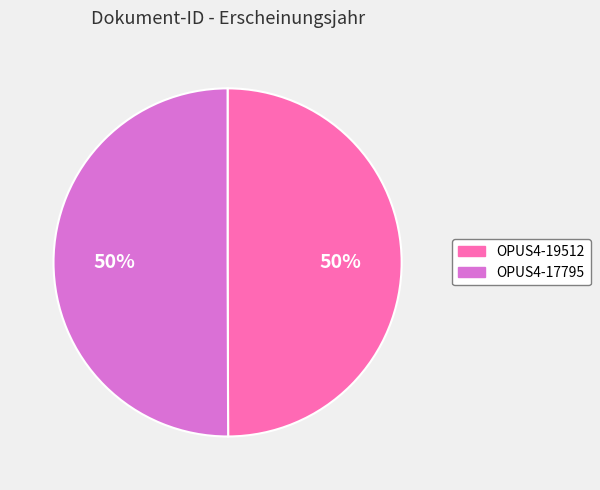

Combined, do OPUS4-19512 and OPUS4-17795 account for over 50%?

Yes